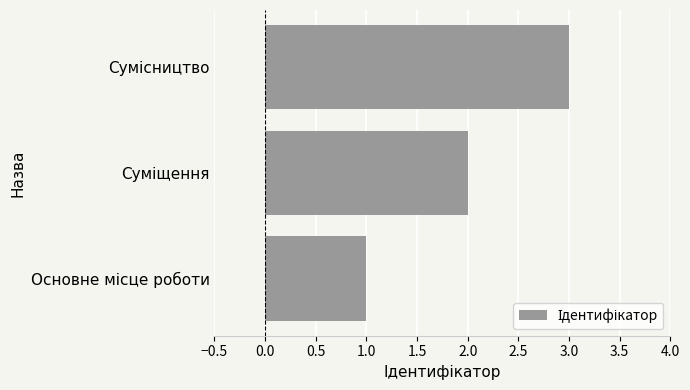

What is the sum of all values?

6